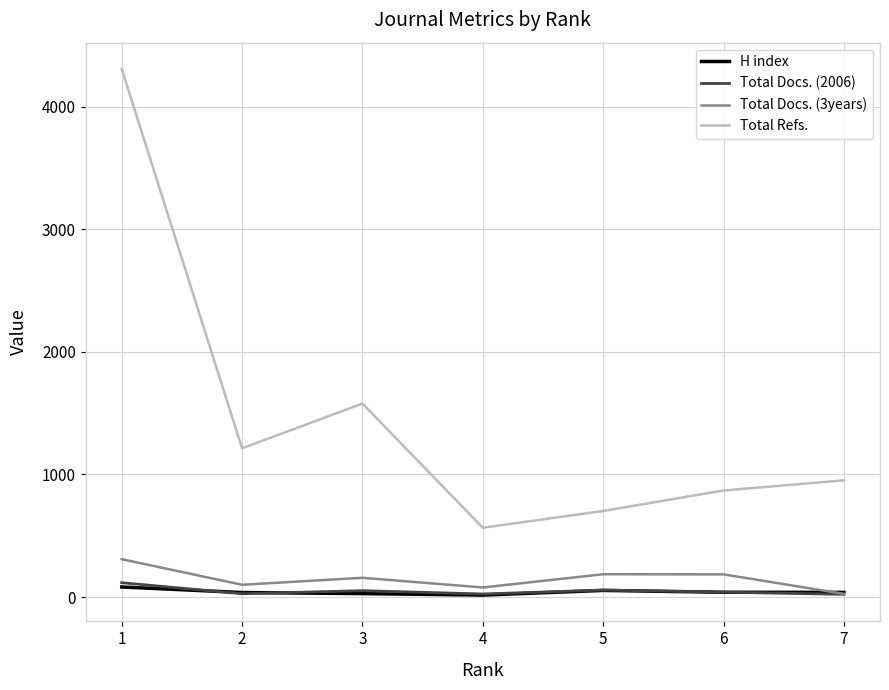

True or false: Total Refs. and Total Docs. (3years) cross at least once.

False